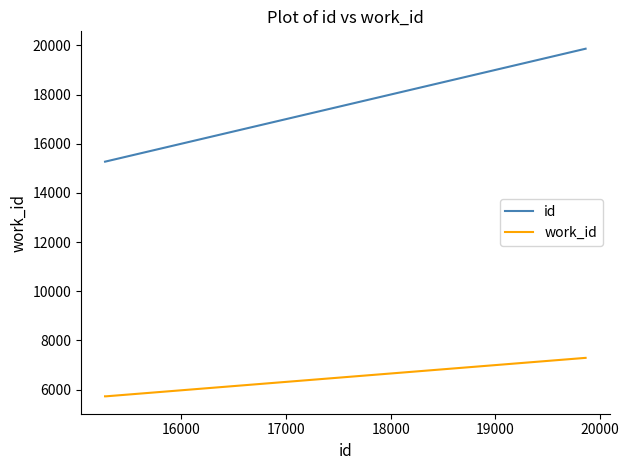

What is the smallest value displayed?

5729